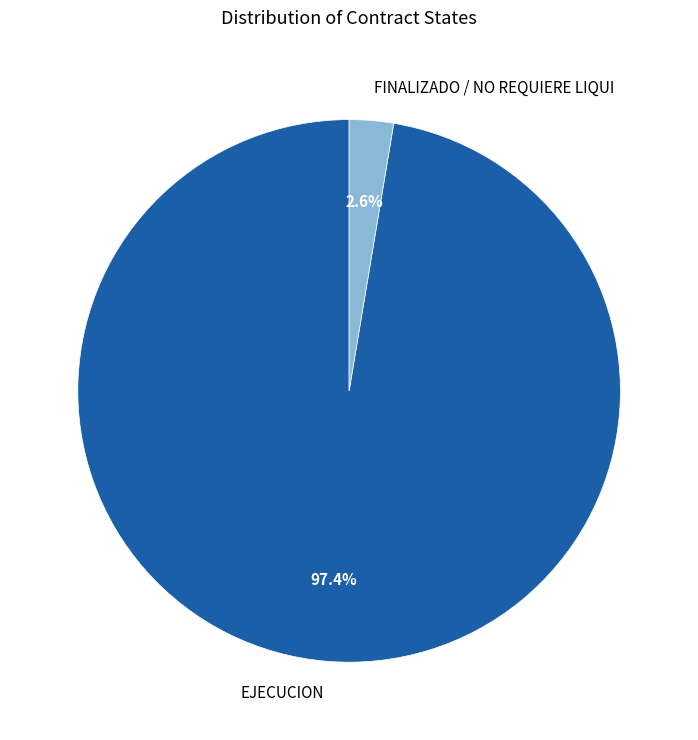

Which has a higher value, FINALIZADO / NO REQUIERE LIQUI or EJECUCION?

EJECUCION